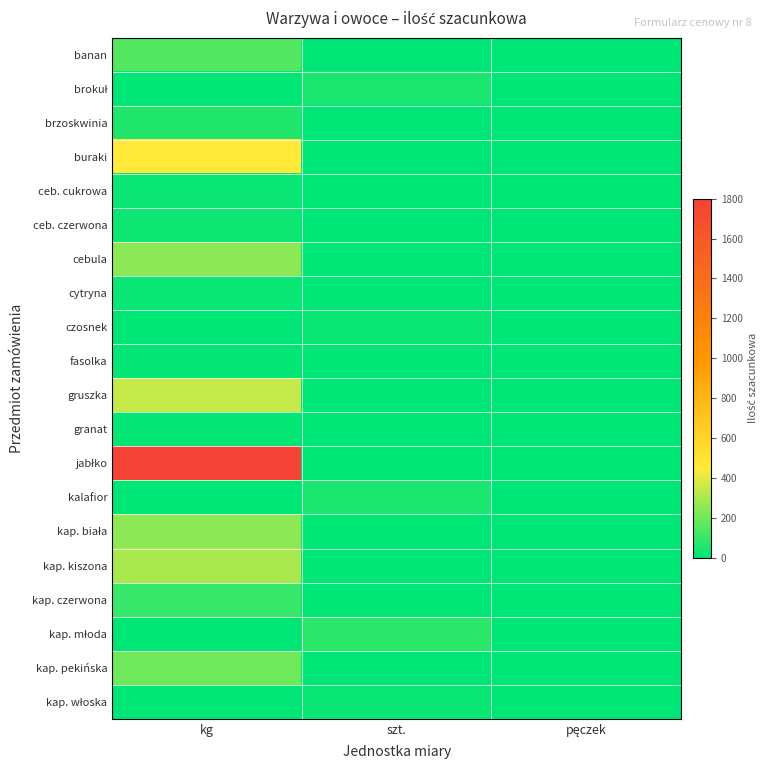

Which has a higher value, pęczek or kg?

kg